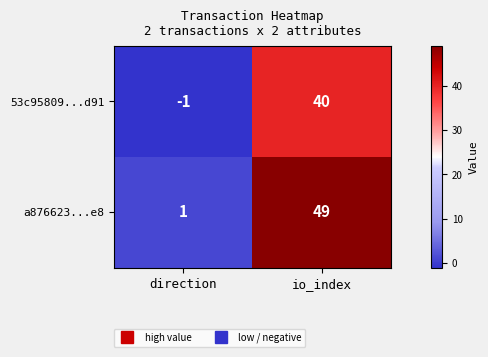

What is the sum of the 53c95809...d91 values at direction and io_index?

39